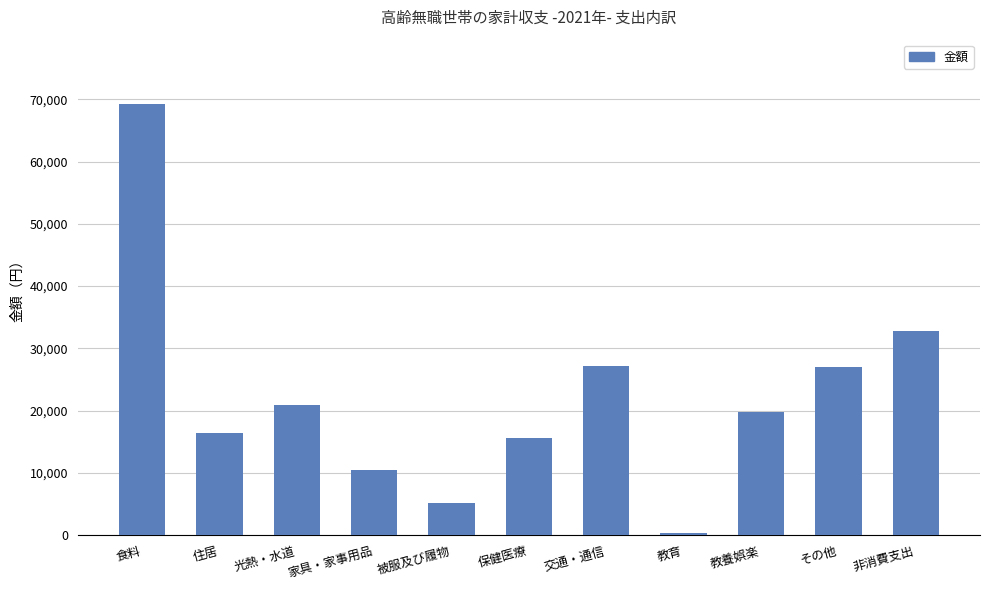

True or false: the data shows 27162 at 交通・通信.

True